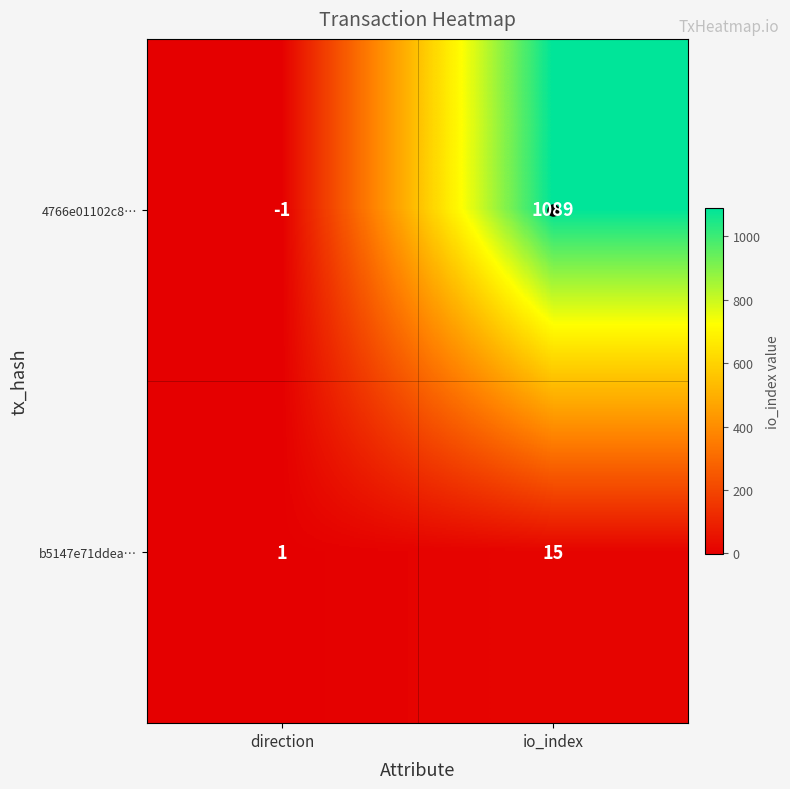

Is it true that 4766e01102c8… equals 1843 at io_index?

False